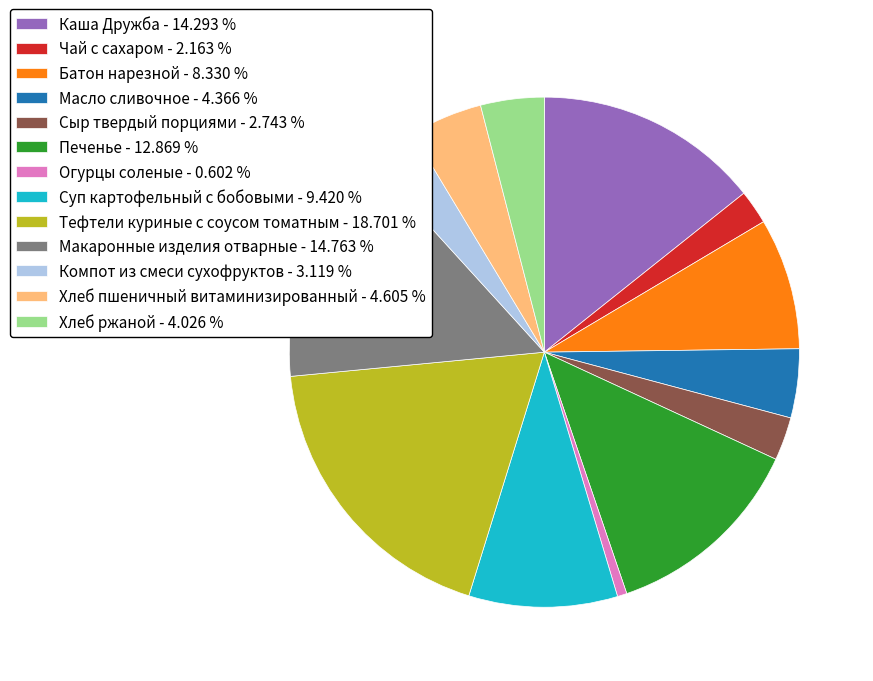

Which slice is the largest?

Тефтели куриные с соусом томатным